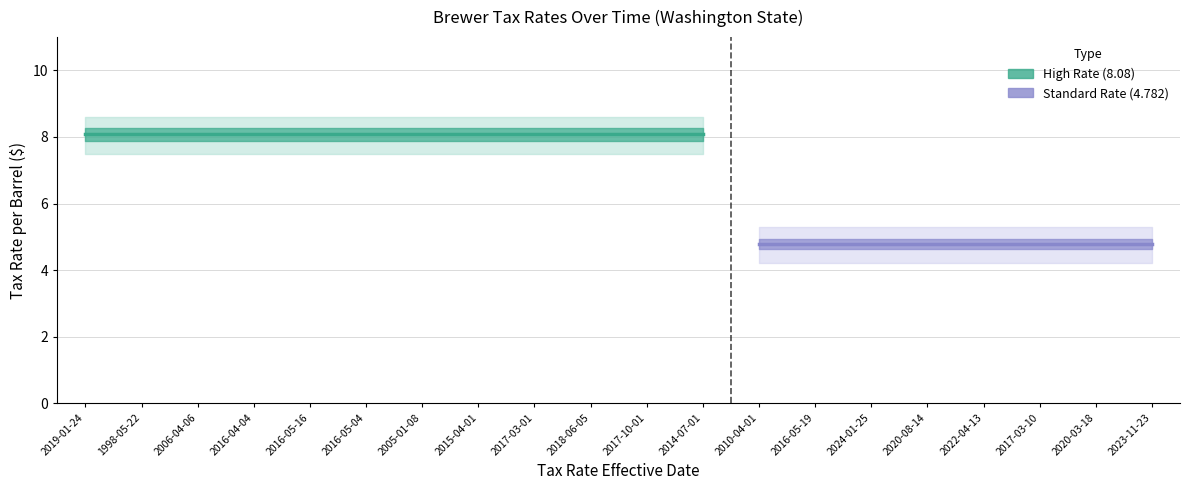

Read the Standard Rate (4.782) value at 2022-04-13.

4.8